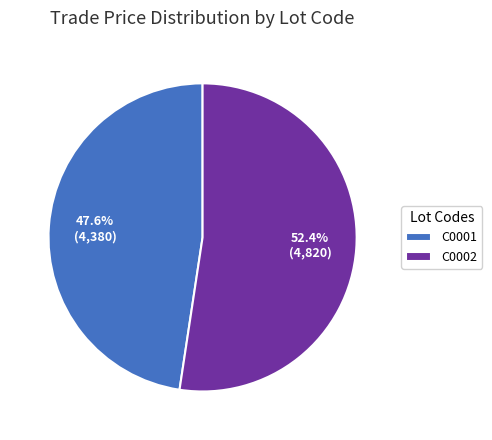

Which category accounts for the majority?

C0002